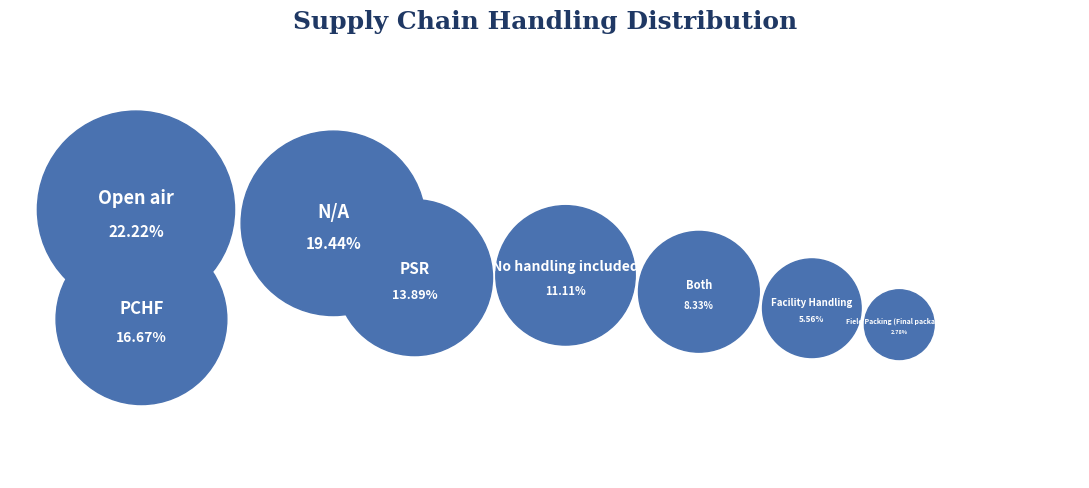

Which category has the biggest portion of the pie?

Open air